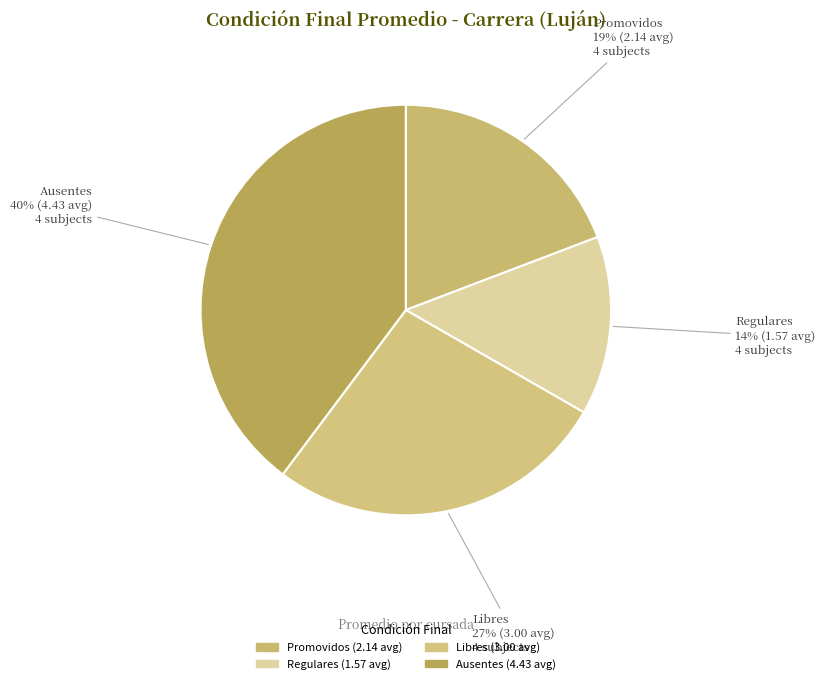

To the nearest percent, what is the average slice percentage?

25%